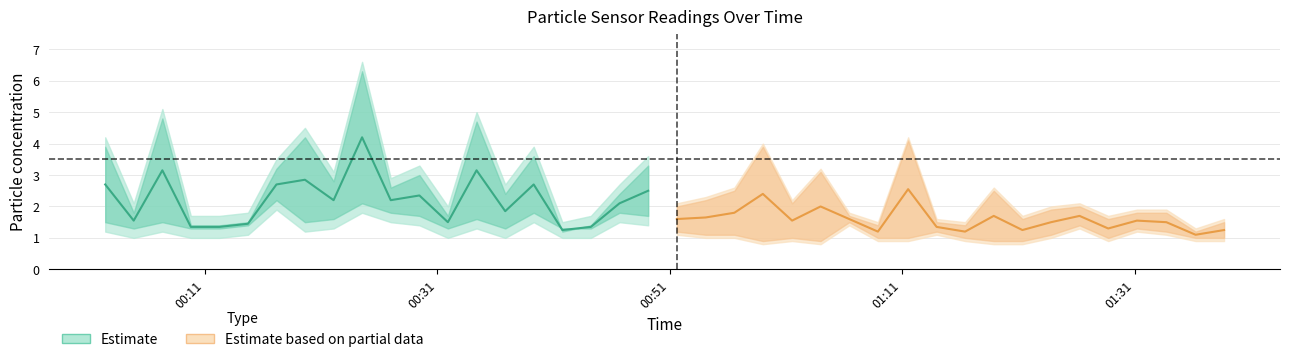

True or false: SDS_P1_upper and SDS_P1_lower intersect in this chart.

False